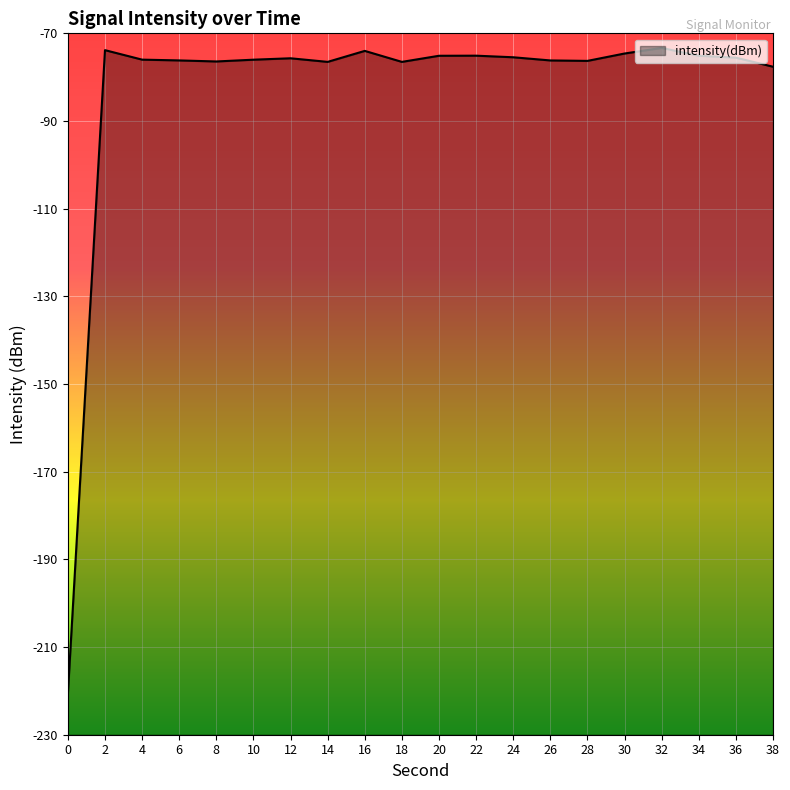

How many values are below -75?

16